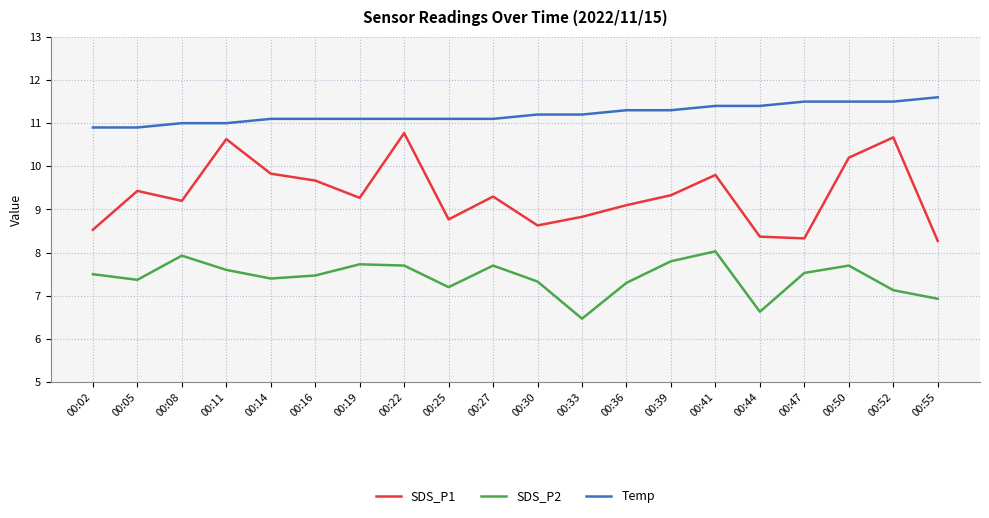

Which series has the widest spread of values?

SDS_P1